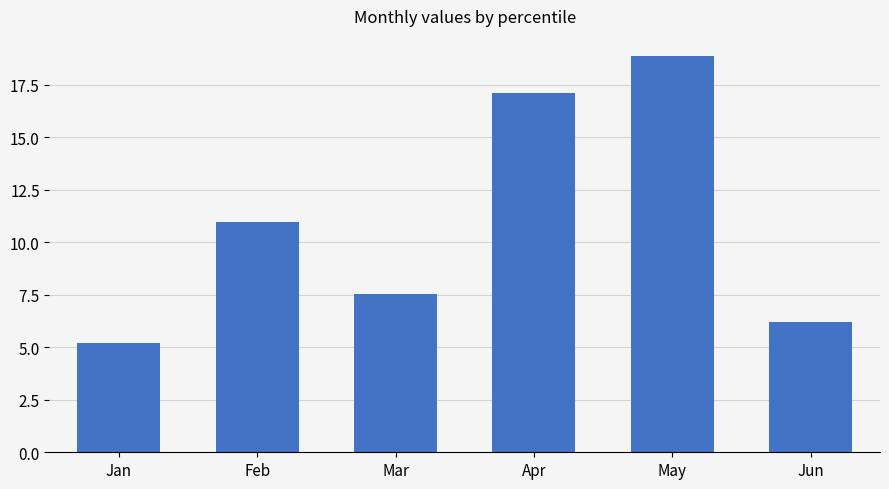

What is the difference between the values at Feb and Mar?

3.4